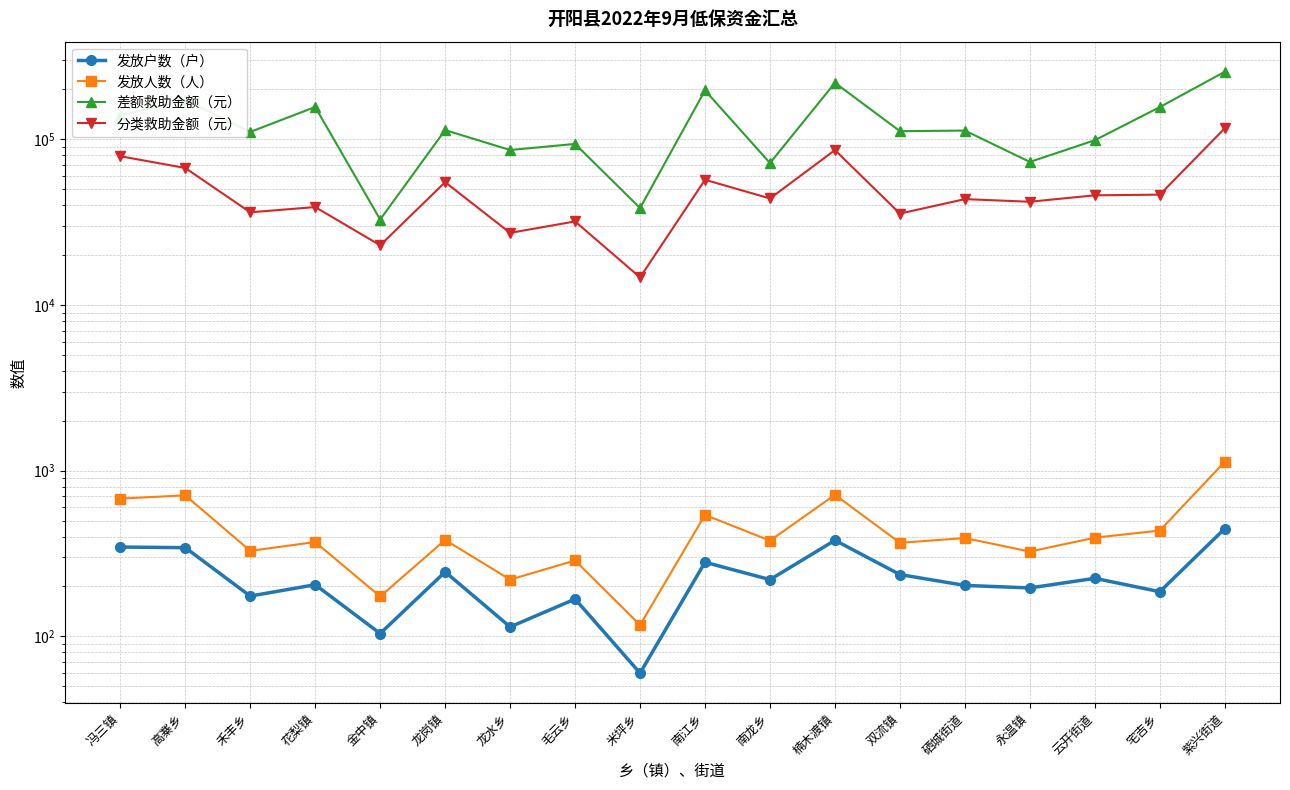

List the series in order of their peak value, highest first.

差额救助金额（元）, 分类救助金额（元）, 发放人数（人）, 发放户数（户）